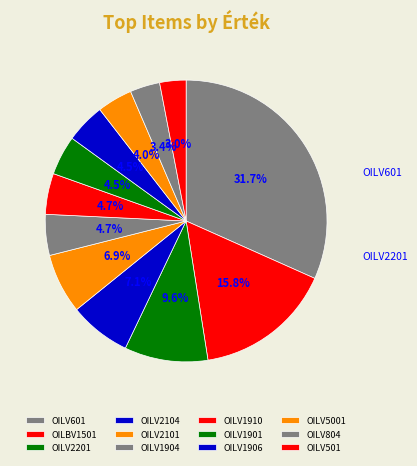

Does OILV2201 account for over 50% of the chart?

No